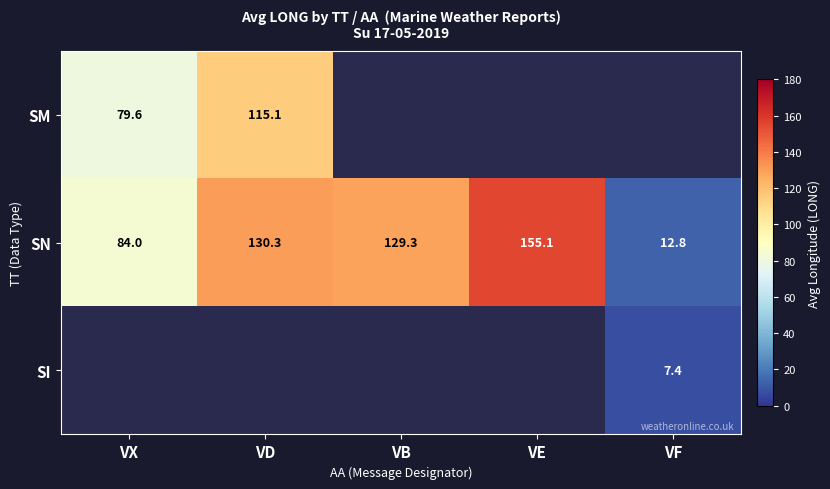

Where does the SN series first go above 129?

VD